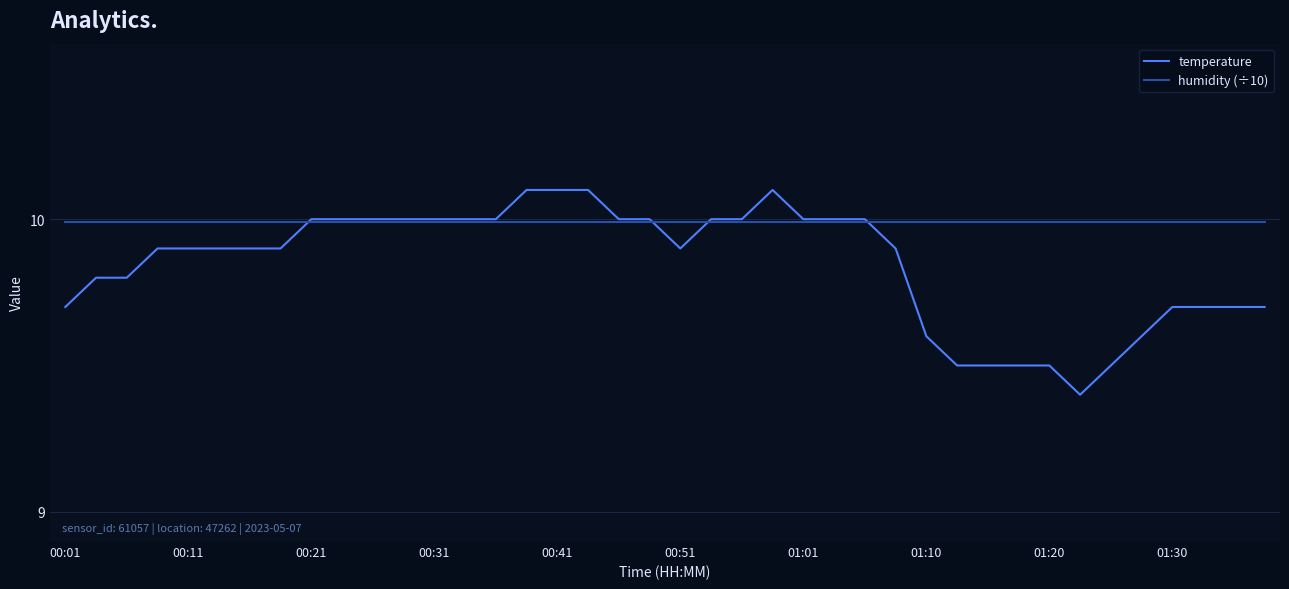

Does the chart display data point markers on the line(s)?

No